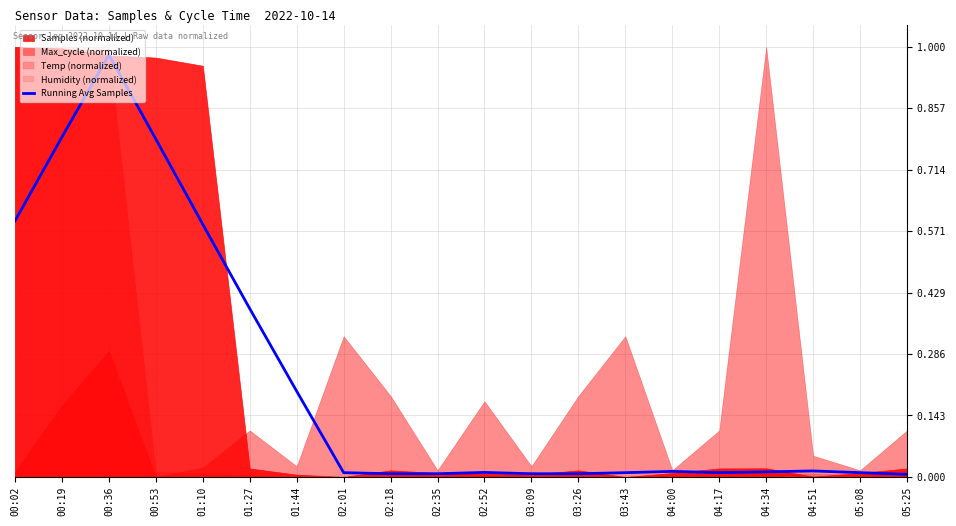

At which category does the data reach its first local peak?

00:36